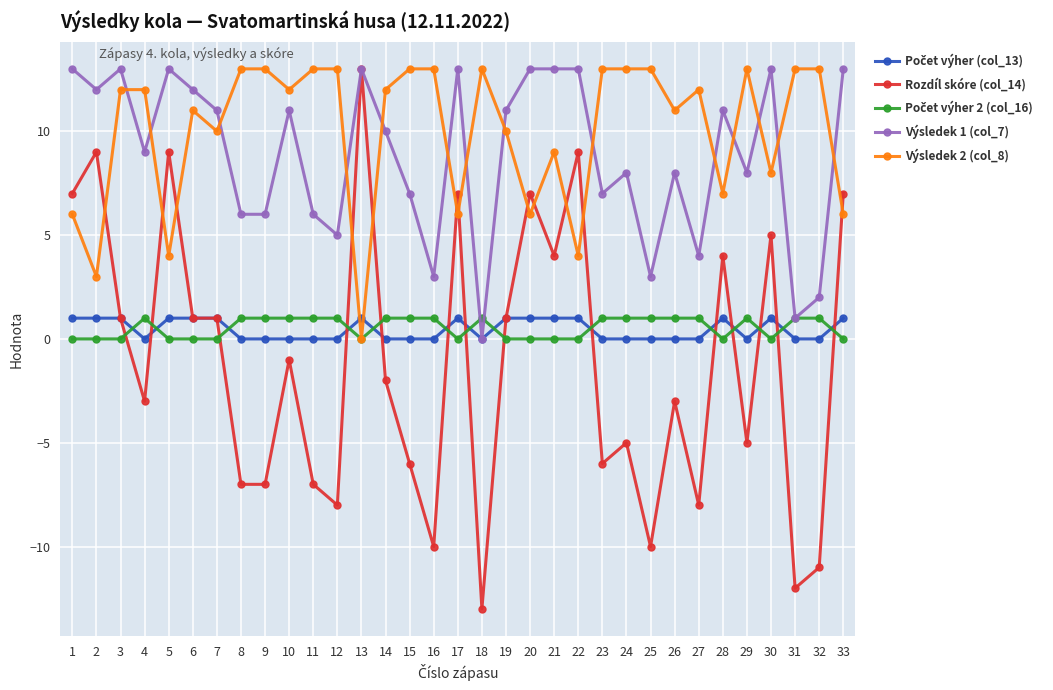

What is the lowest value of the Rozdíl skóre (col_14) series?

-13